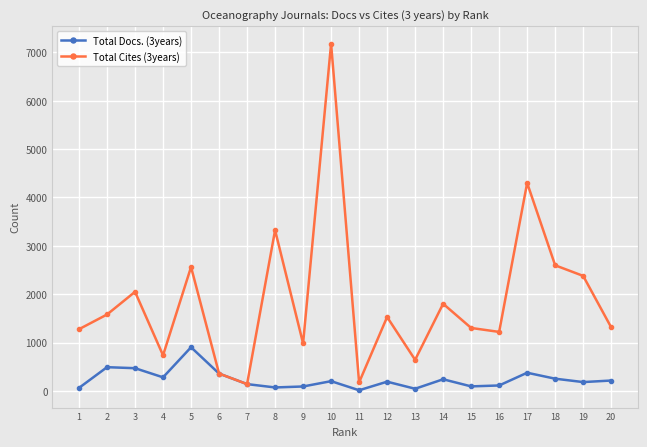

Which series has the widest spread of values?

Total Cites (3years)